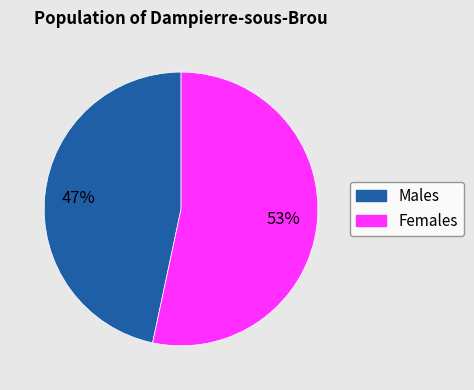

Is there a majority slice in this chart?

Yes